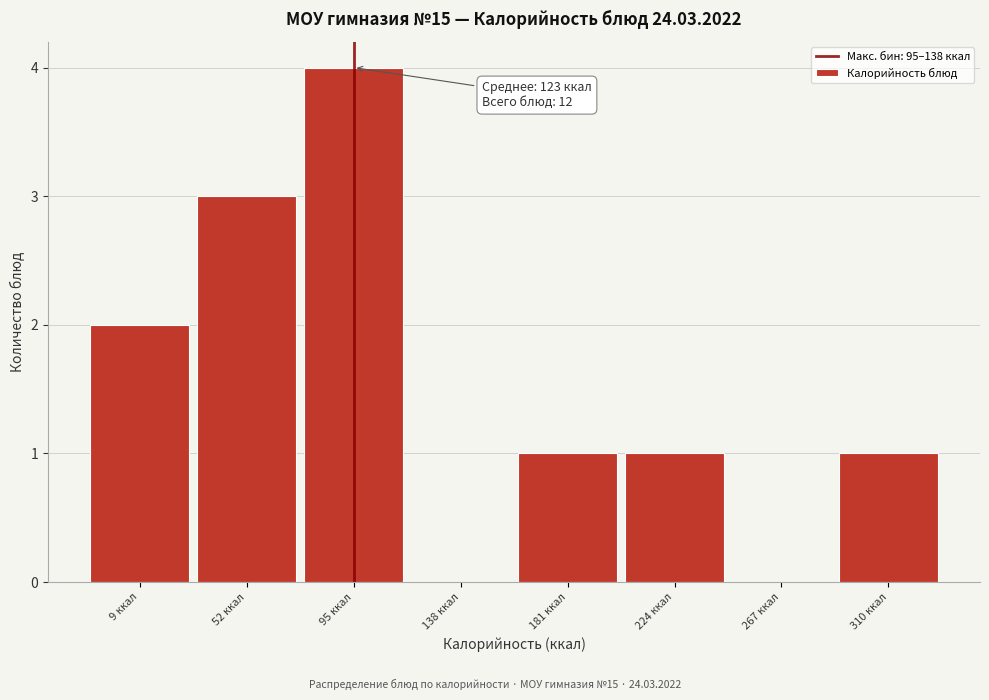

Reading left to right, extract all data points from this chart.

9 ккал=2	52 ккал=3	95 ккал=4	138 ккал=0	181 ккал=1	224 ккал=1	267 ккал=0	310 ккал=1